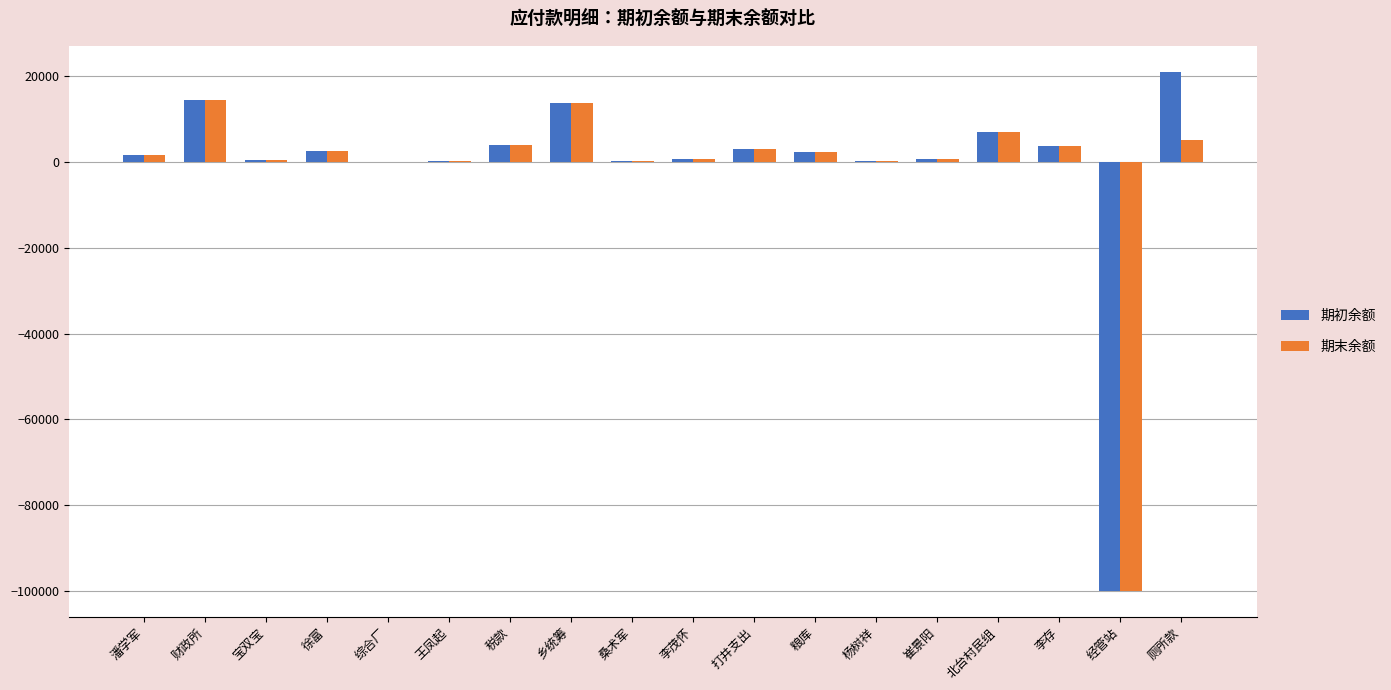

How many groups of bars are there?

18